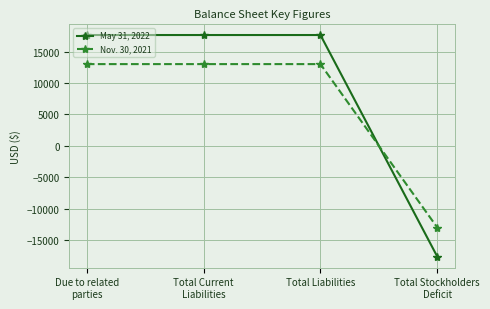

What is the total value across all series at Total Liabilities?

30626